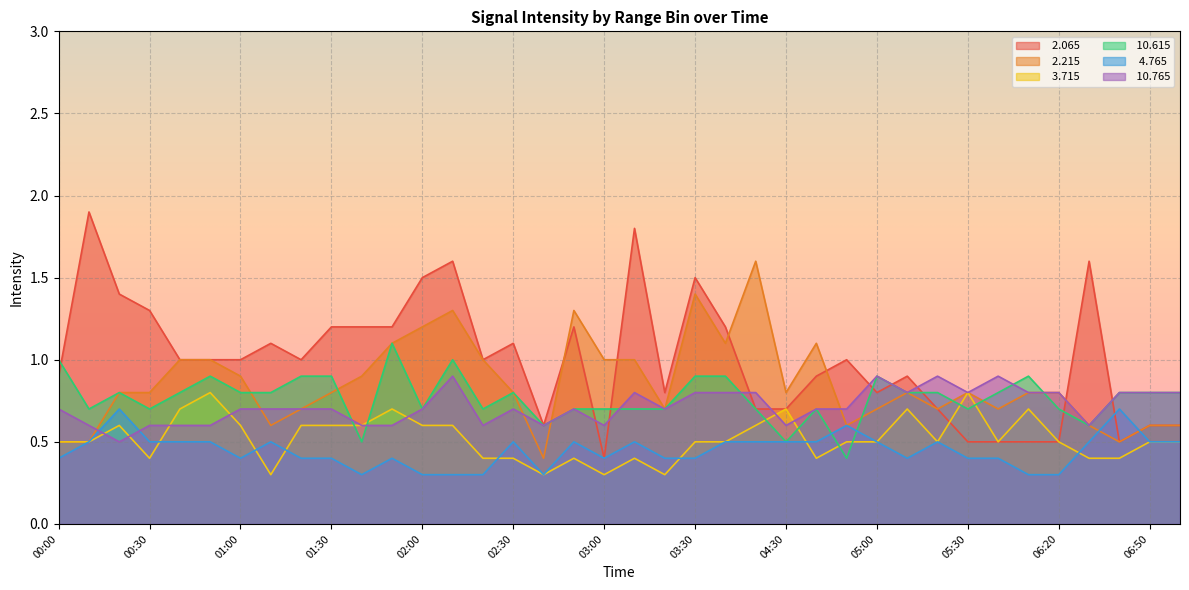

True or false:   2.215 and   3.715 intersect in this chart.

False